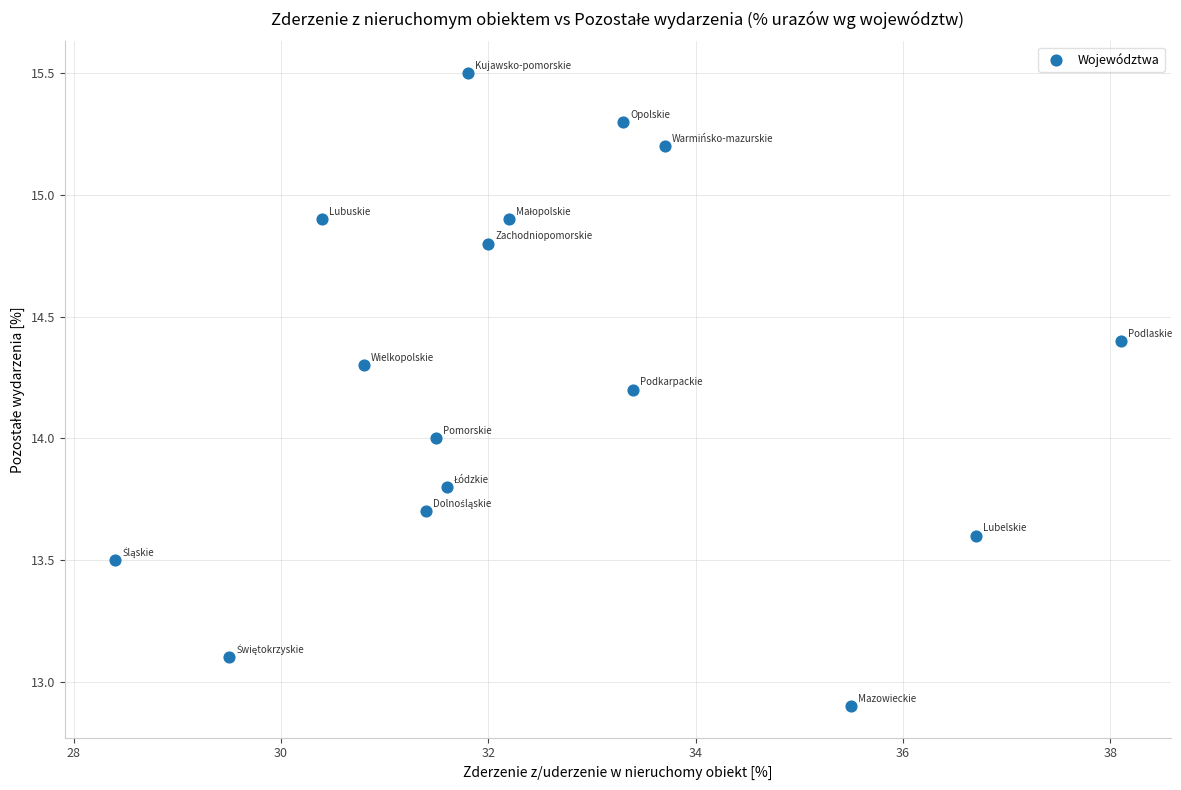

What is the range of X values (max minus min)?

9.7